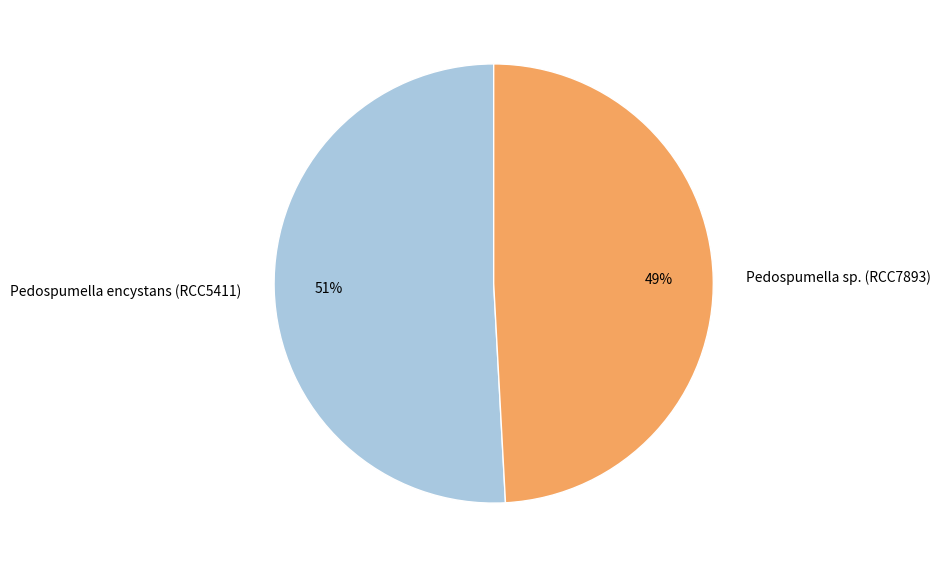

Rank the categories by value from highest to lowest.

Pedospumella encystans (RCC5411), Pedospumella sp. (RCC7893)